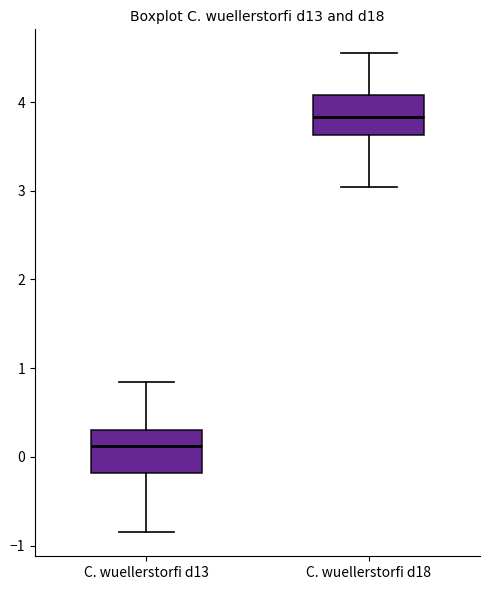

Reading left to right, read every box against the y-axis: the position of its median line, the range the box covers, and the ends of its whiskers. The values are not printed on the chart, so give them approximately, as read against the axis.

C. wuellerstorfi d13: median 0.1, box -0.2 to 0.3, whiskers -0.8 to 0.9
C. wuellerstorfi d18: median 3.8, box 3.6 to 4.1, whiskers 3.0 to 4.6